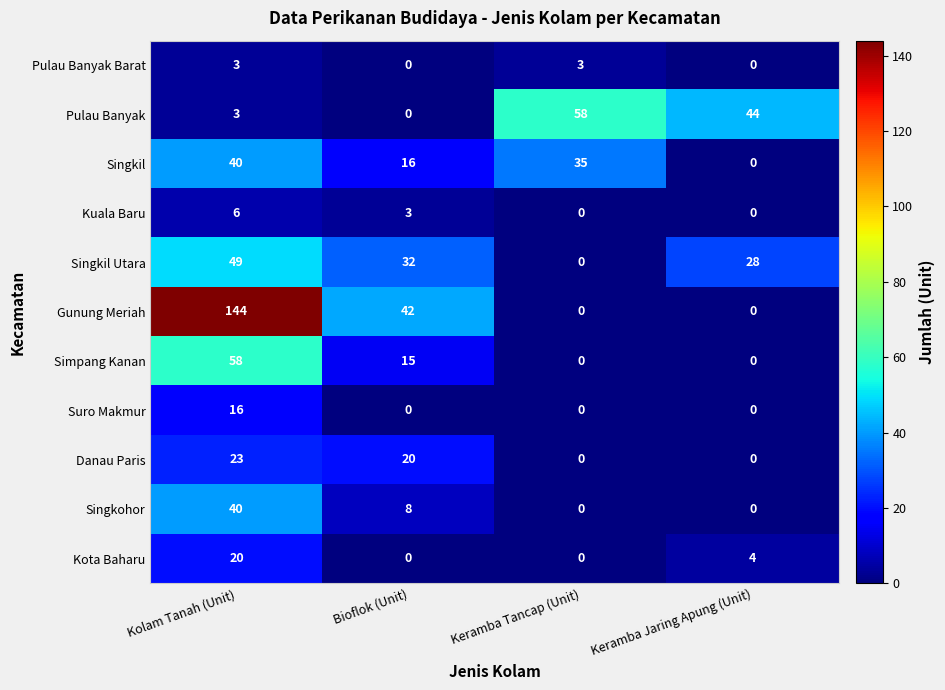

What is the total value across all series at Kolam Tanah (Unit)?

402